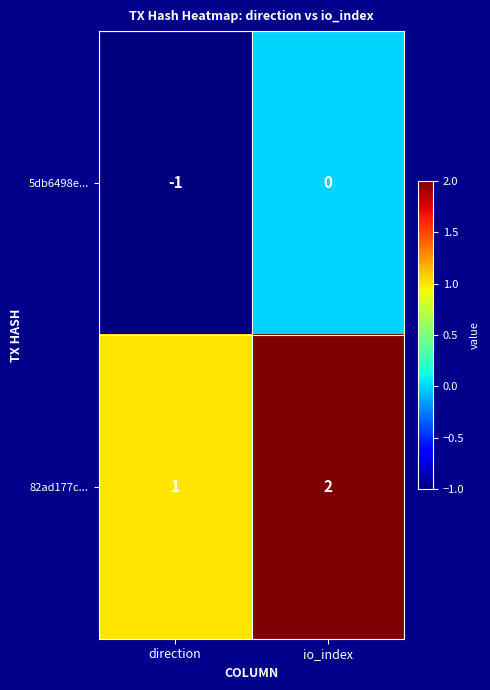

Which series has the largest total across all categories?

82ad177c...